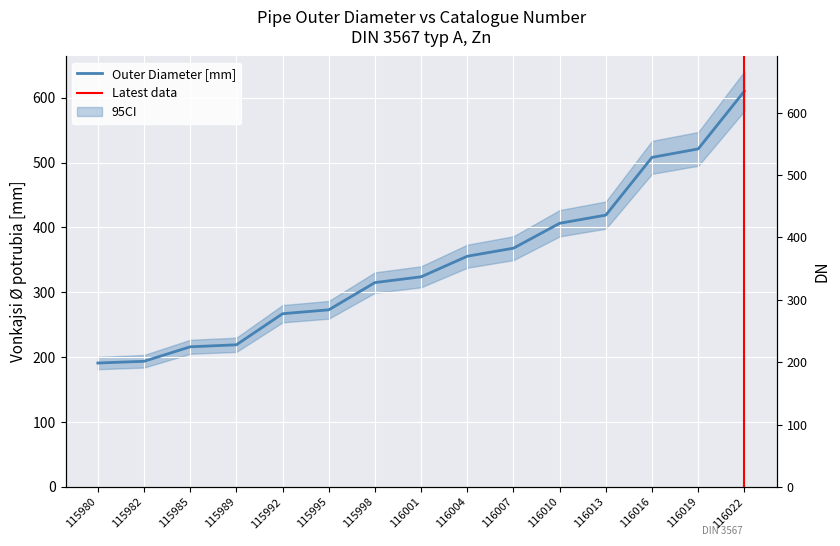

How many values exceed 323?

8